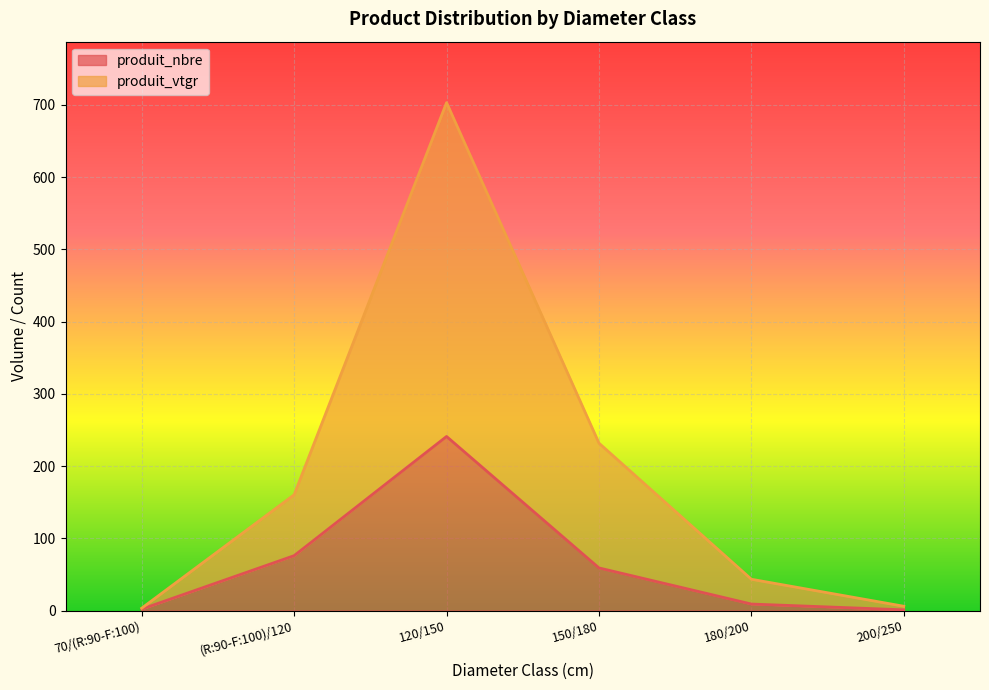

Which series has the widest spread of values?

produit_vtgr